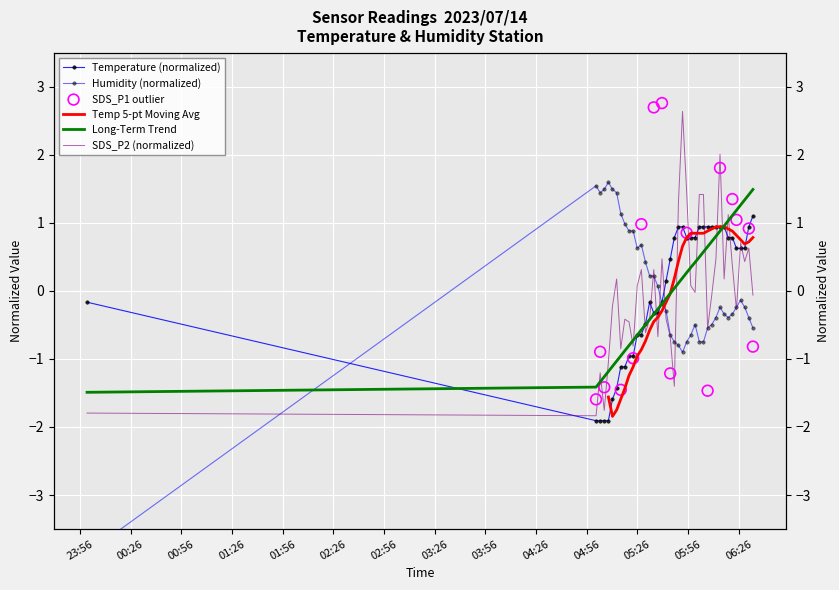

At how many categories does at least one series exceed -3?

40